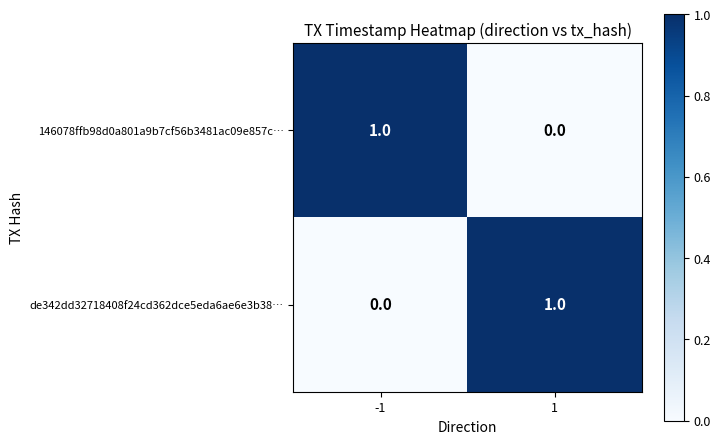

Count the number of categories in the chart.

2